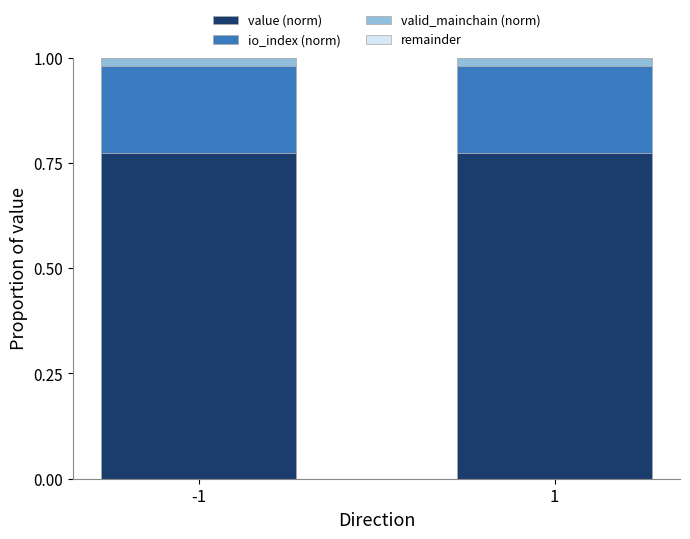

Is it true that value (norm) equals 0.4 at 1?

False